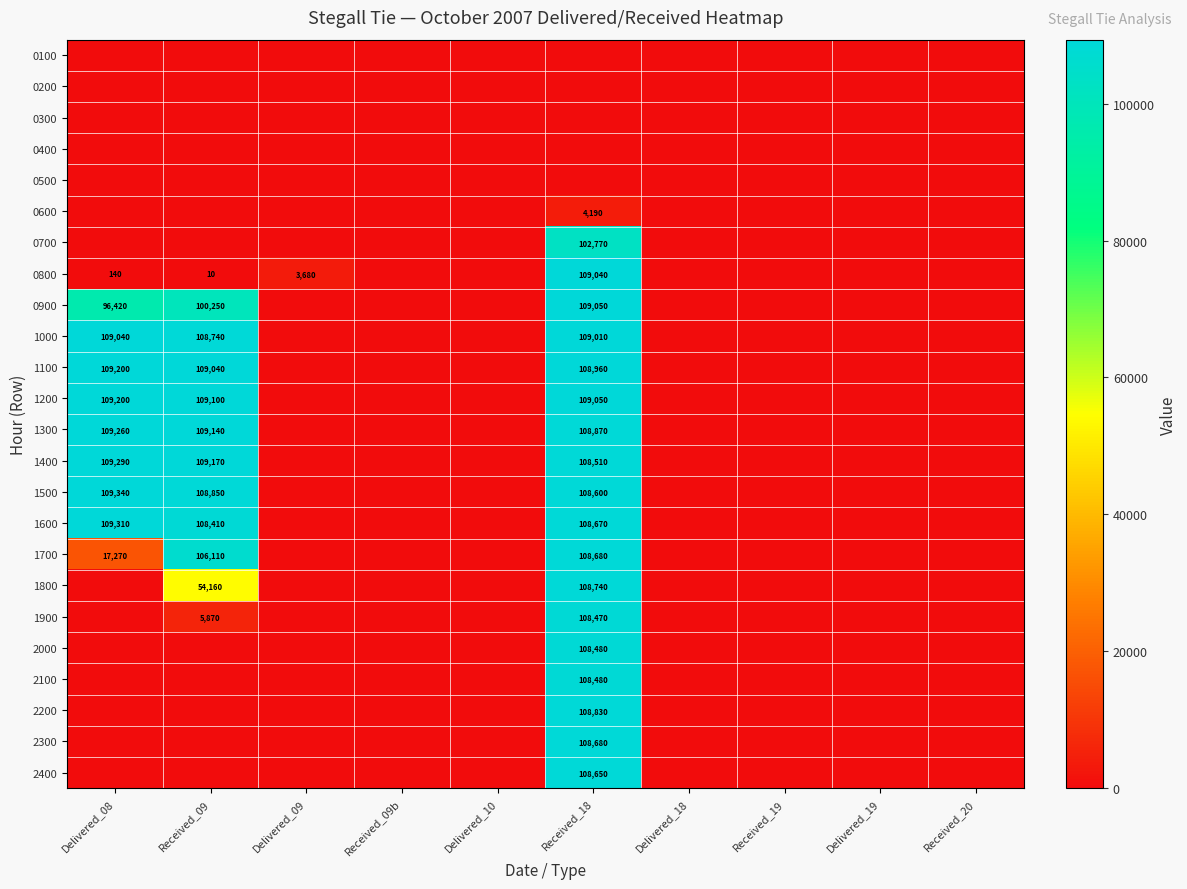

What is the difference between the 1200 values at Delivered_18 and Received_18?

109050